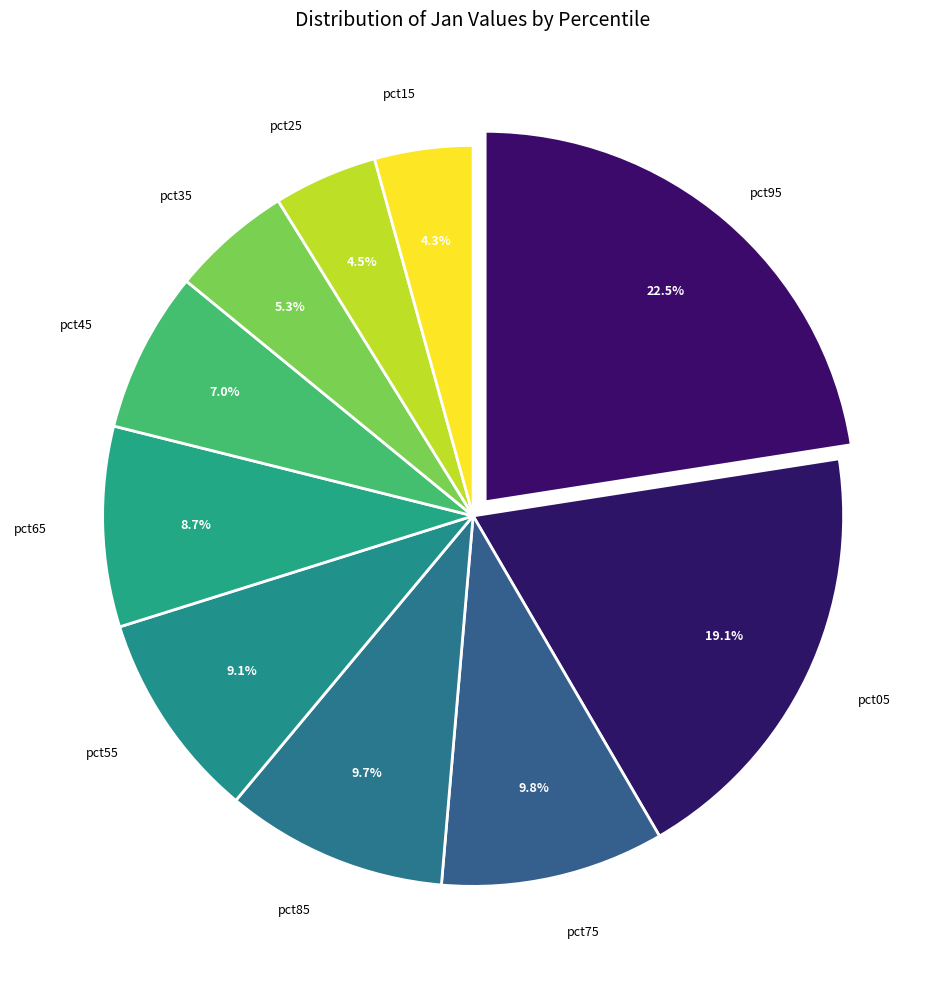

Count the number of slices in the pie.

10